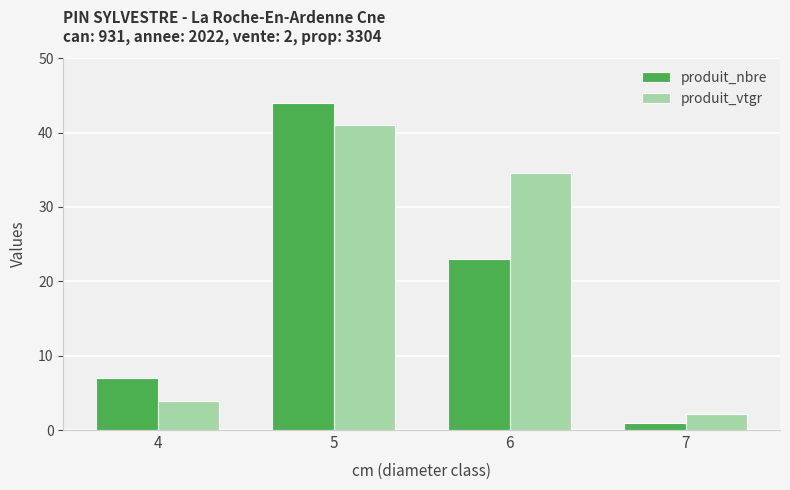

Count the number of data series in this chart.

2